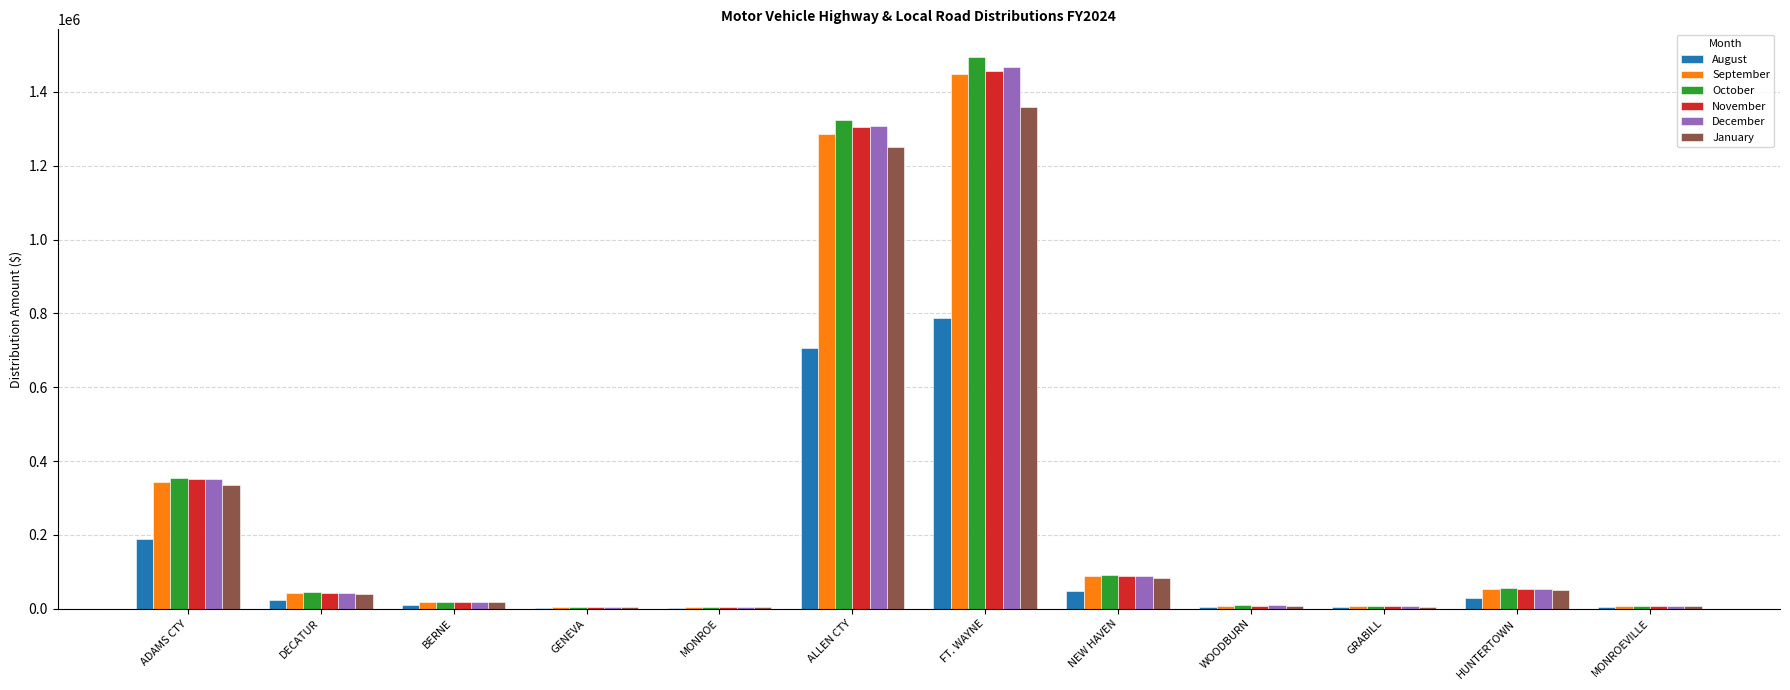

How many values in the January series exceed 40481?

6